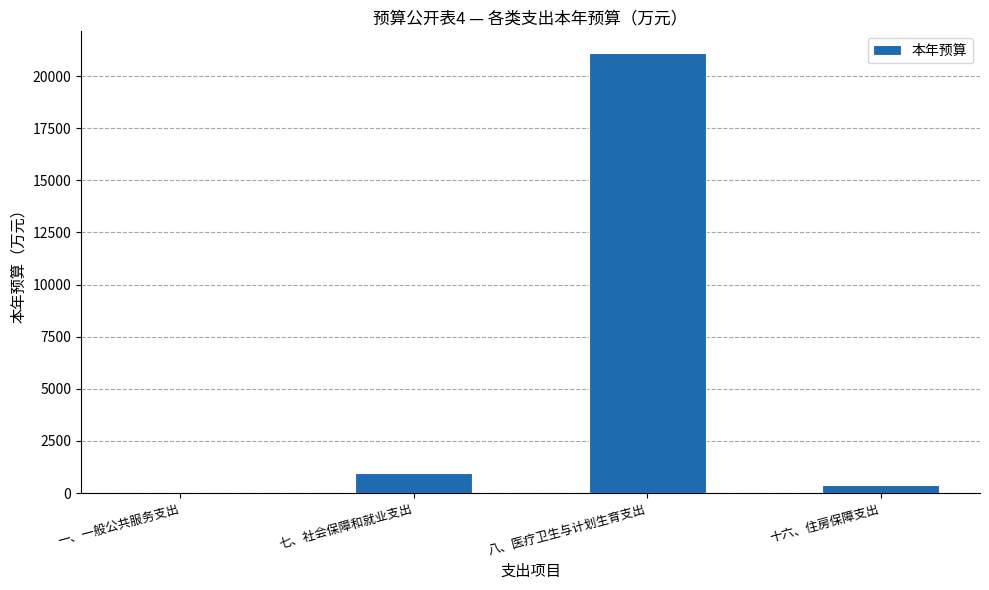

Where is the data nearest to the value 10556?

七、社会保障和就业支出